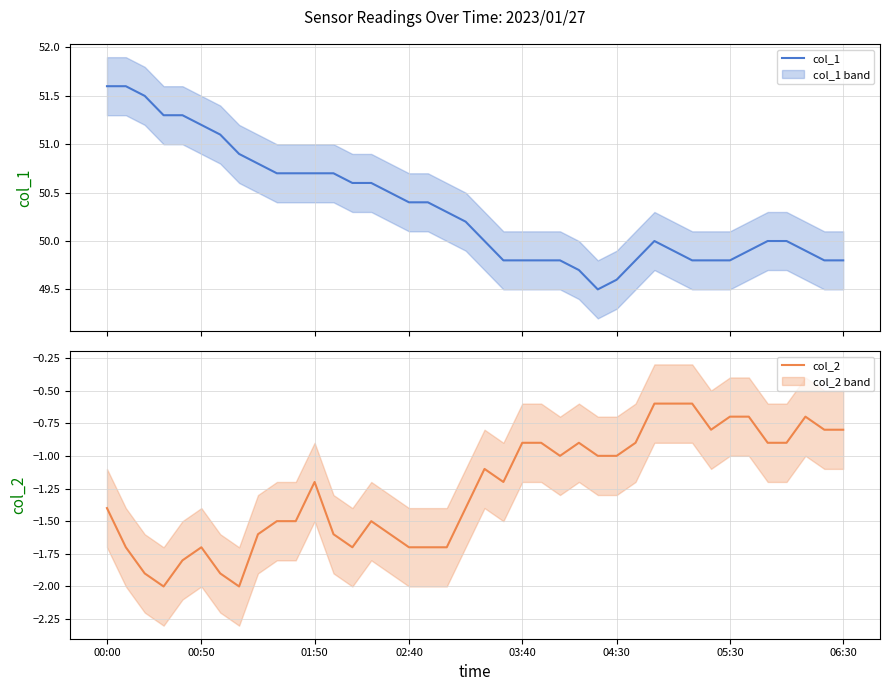

Is the value of col_2 at 29 greater than the value of col_1 at 37?

No